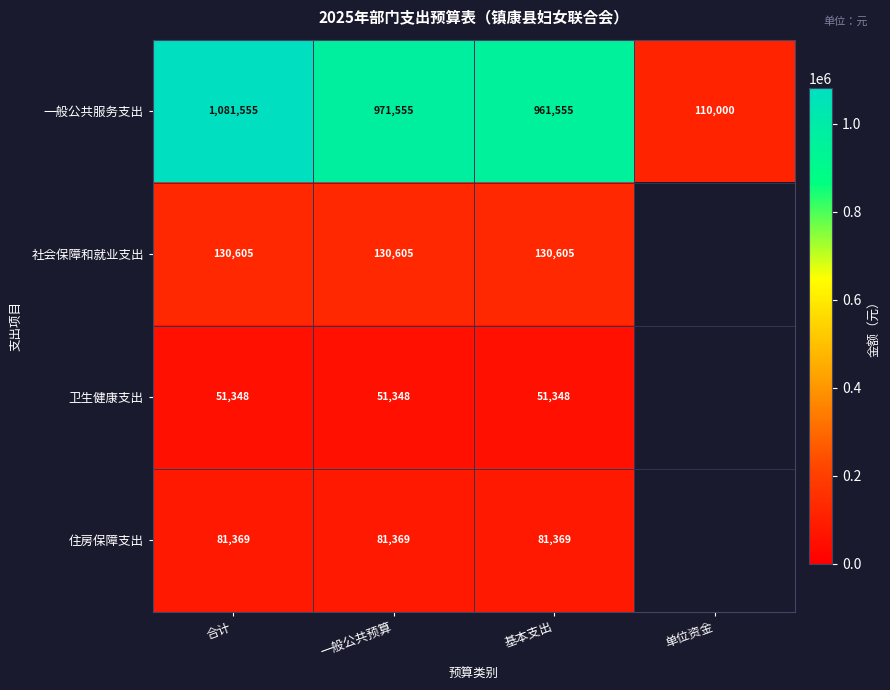

Is the value of 卫生健康支出 at 一般公共预算 greater than the value of 住房保障支出 at 一般公共预算?

No